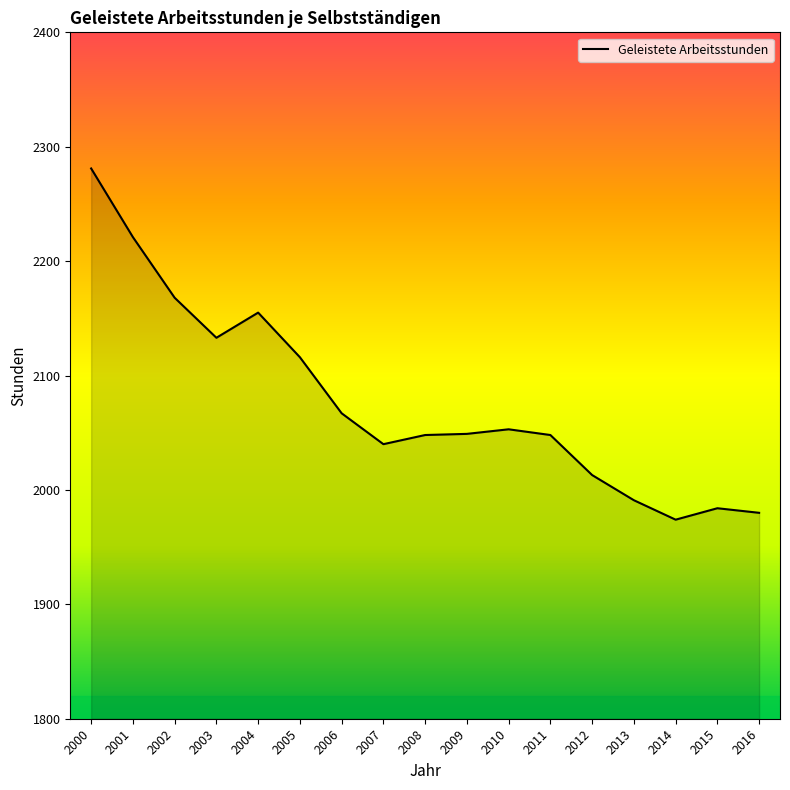

The value at 2001 is 694. True or false?

False